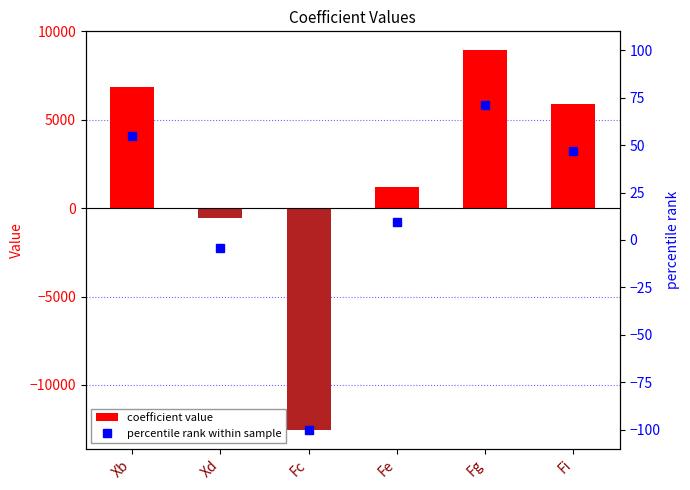

Reading right to left, extract all data points from this chart.

coefficient value: Fi=5880.3	Fg=8934.0	Fe=1188.7	Fc=-12531.6	Xd=-527.6	Xb=6873.2
percentile rank within sample: Fi=46.9	Fg=71.3	Fe=9.5	Fc=-100.0	Xd=-4.2	Xb=54.8